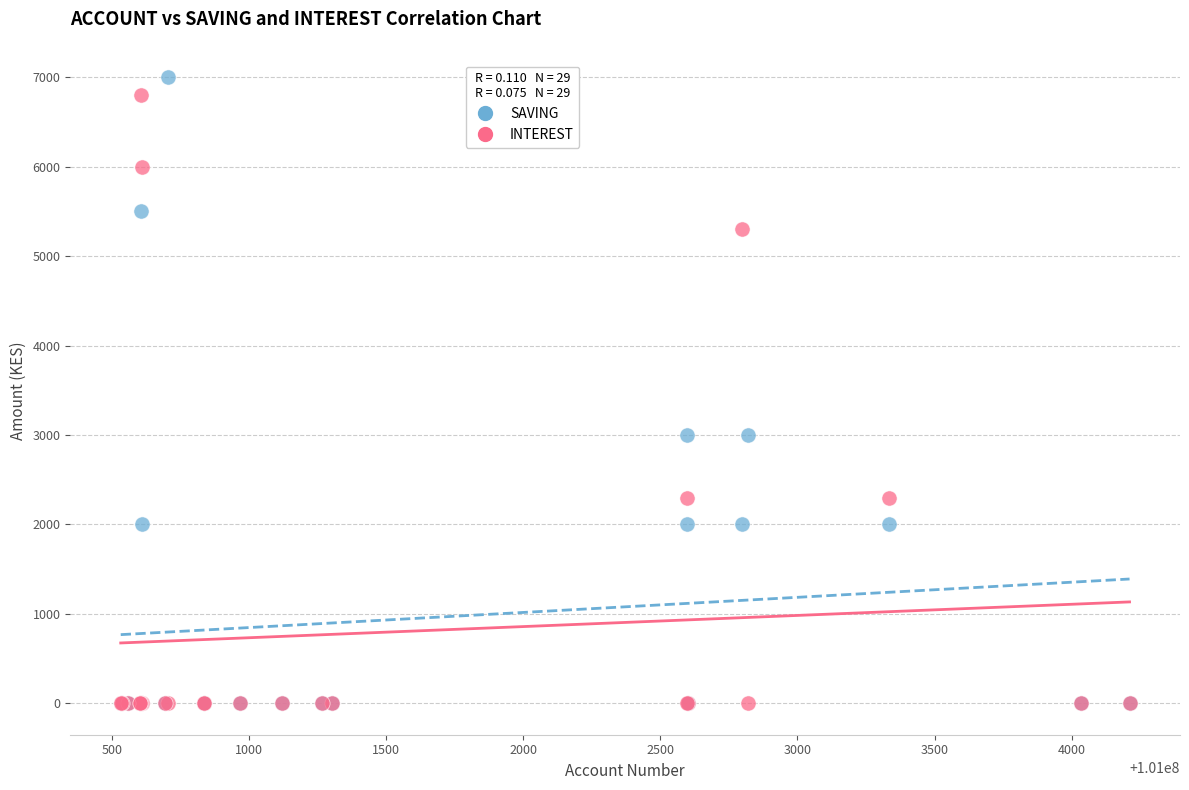

What are all the series names shown in the legend?

SAVING, INTEREST